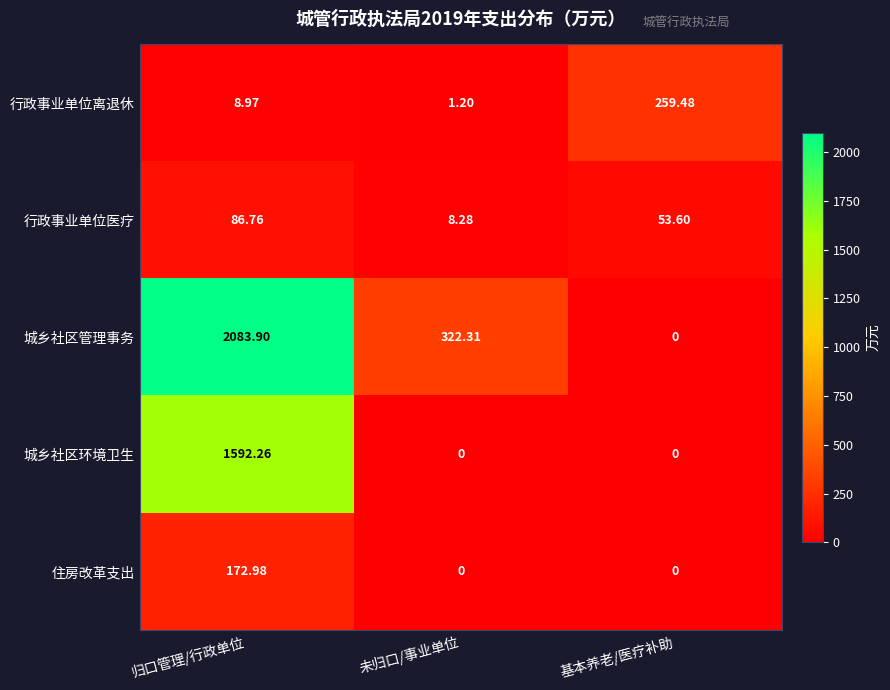

Rank the series by their maximum value, from lowest to highest.

行政事业单位医疗, 住房改革支出, 行政事业单位离退休, 城乡社区环境卫生, 城乡社区管理事务